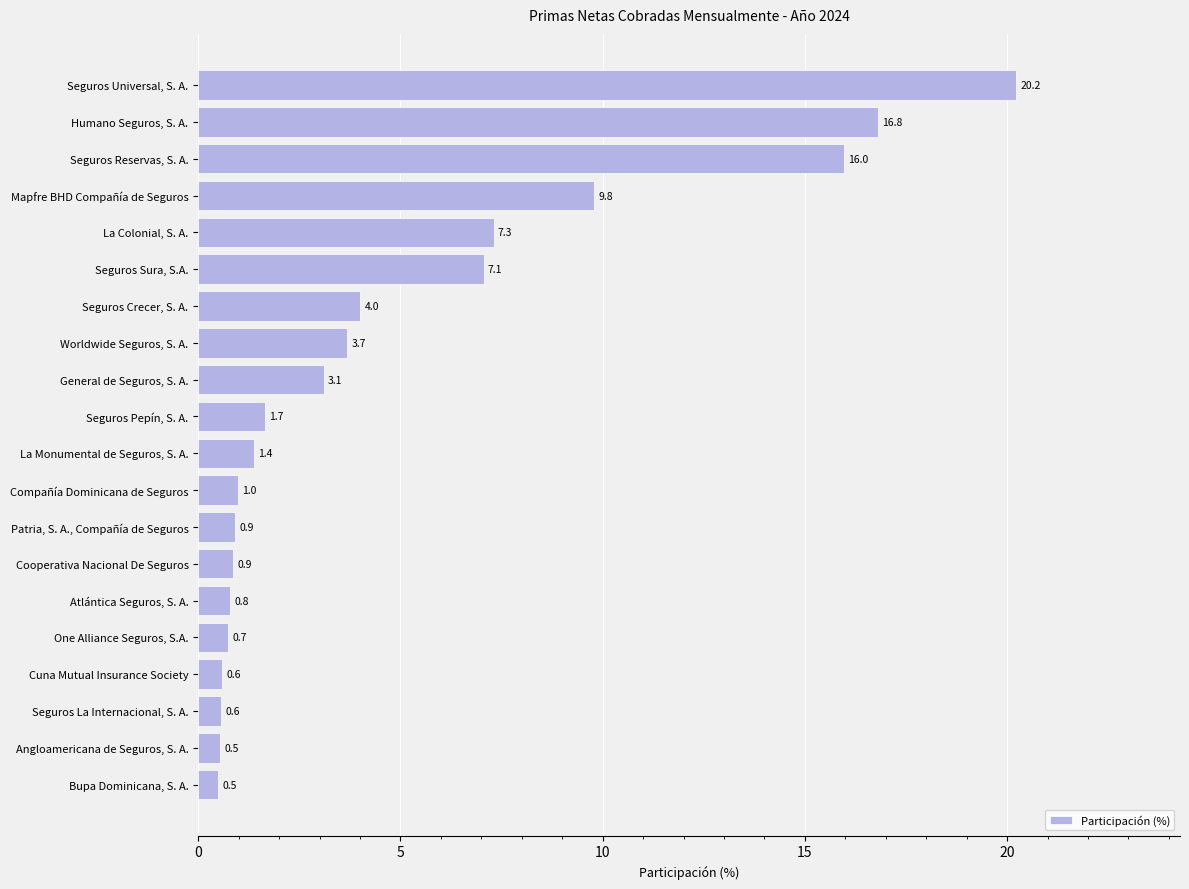

How many data points does each series have?

20